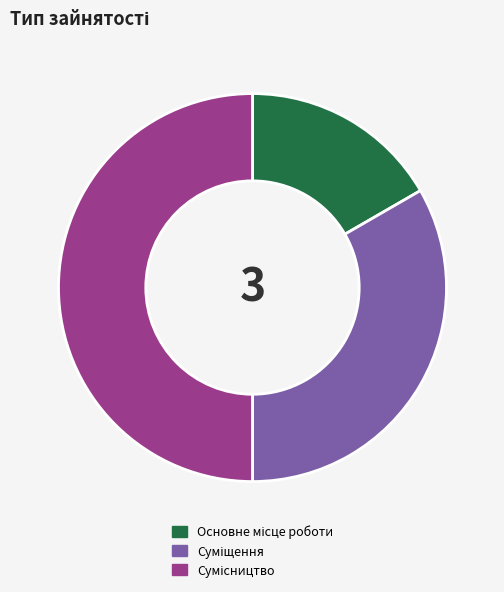

How much of the chart is everything except Суміщення?

66.7%